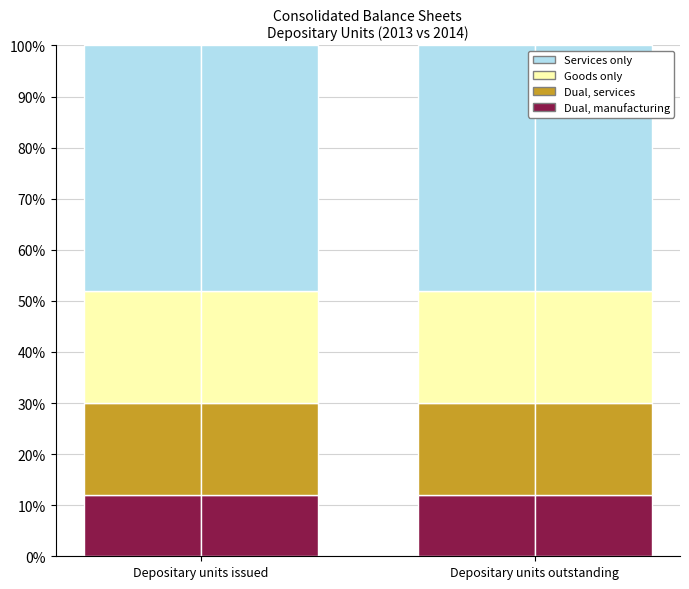

What is the value of the Goods only bar at the 1st from the left?

22